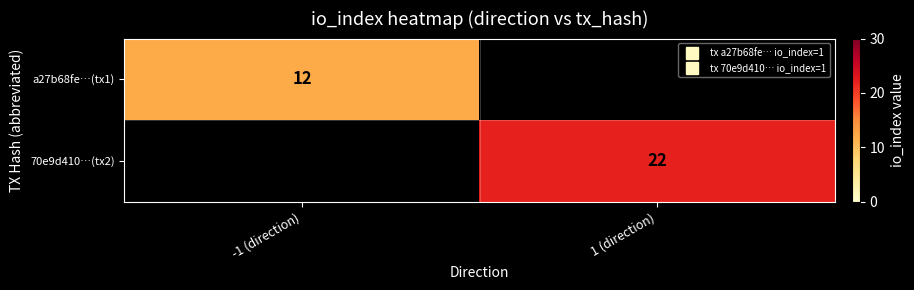

How many data points does each series have?

2